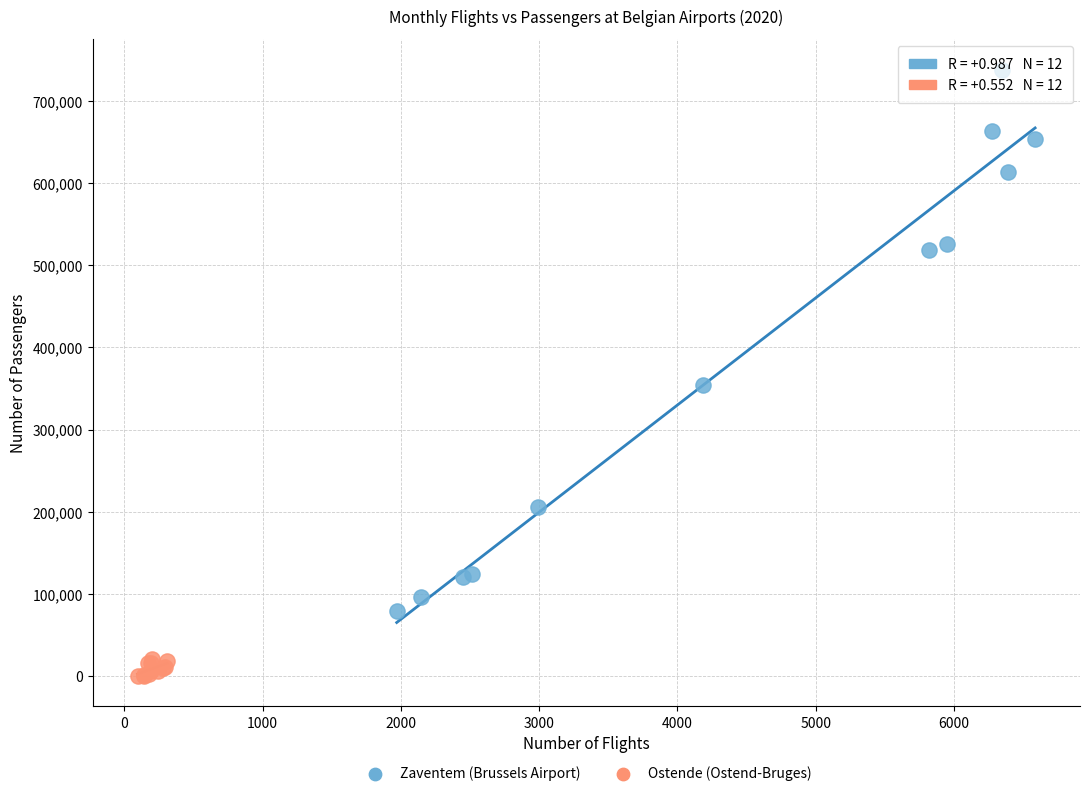

Which series reaches the maximum Y coordinate?

Zaventem (Brussels Airport)